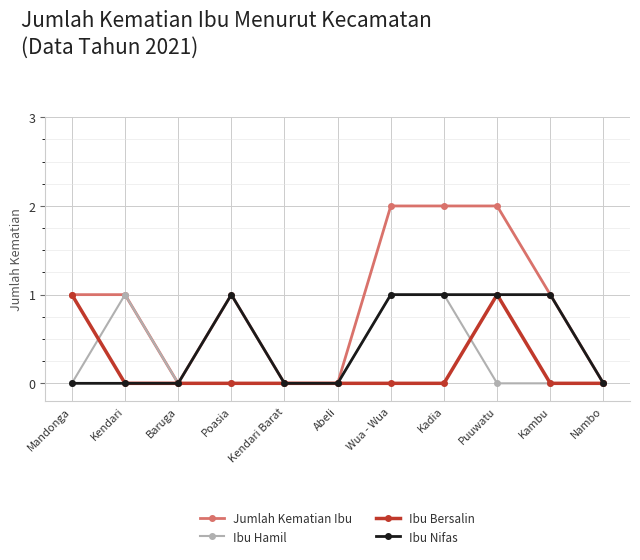

Does the chart display data point markers on the line(s)?

Yes